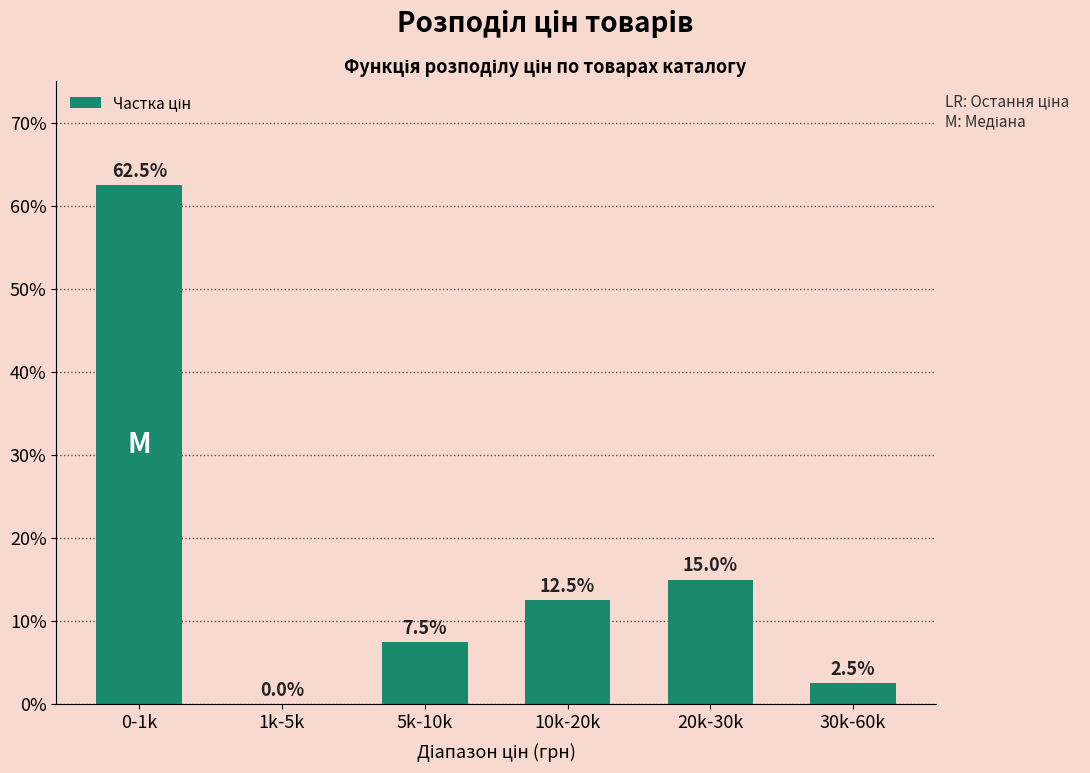

Reading left to right, list all the values displayed in this chart.

0-1k=62.5	1k-5k=0.0	5k-10k=7.5	10k-20k=12.5	20k-30k=15.0	30k-60k=2.5